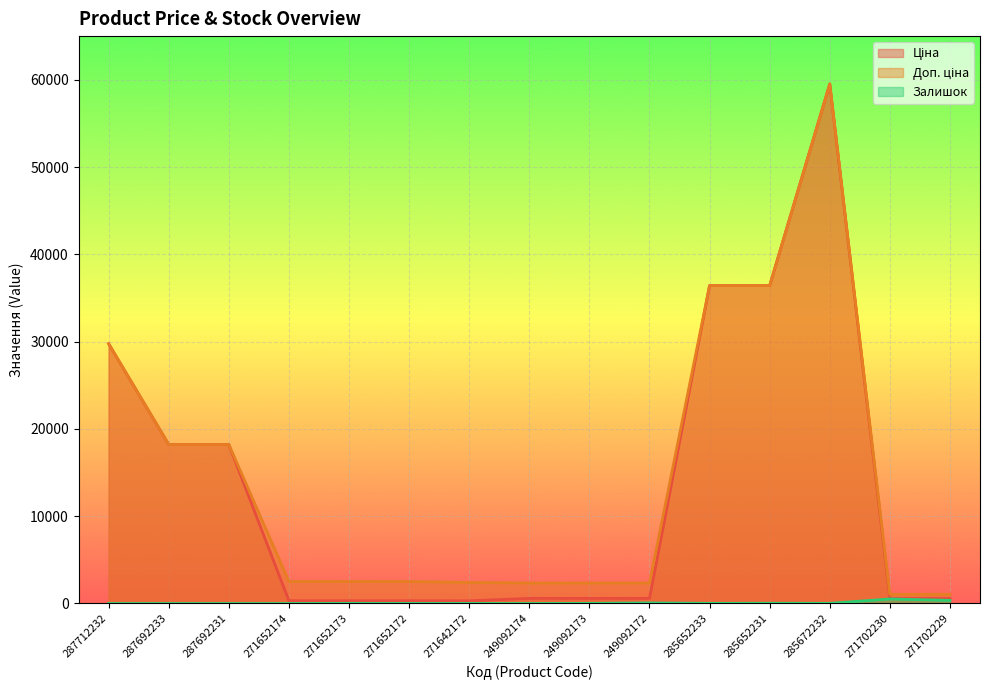

Which series has the widest spread of values?

Ціна